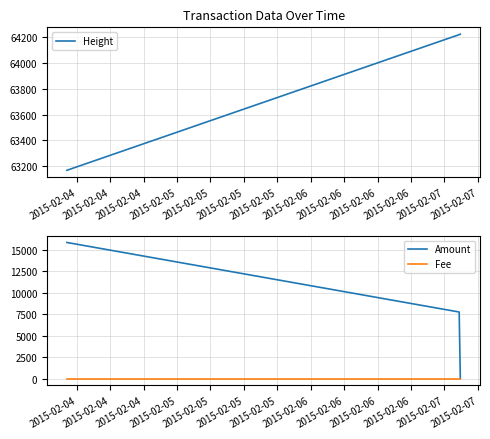

What is the highest value of the Amount series?

15884